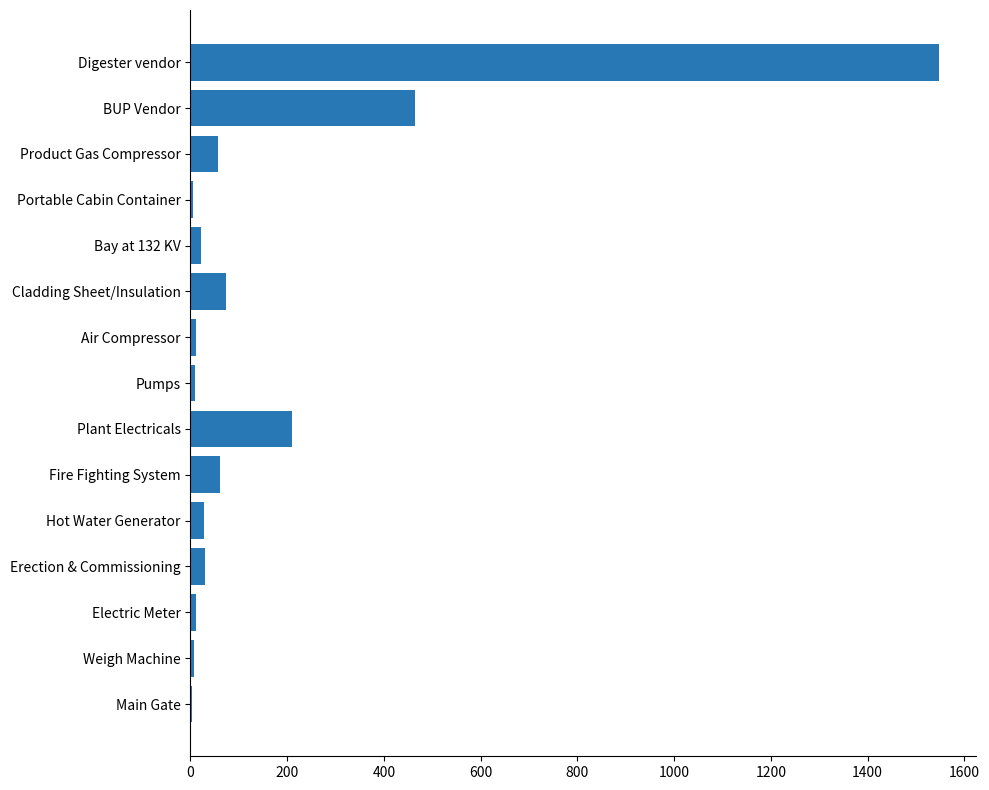

Is it true that the value at Fire Fighting System is 61.7?

True